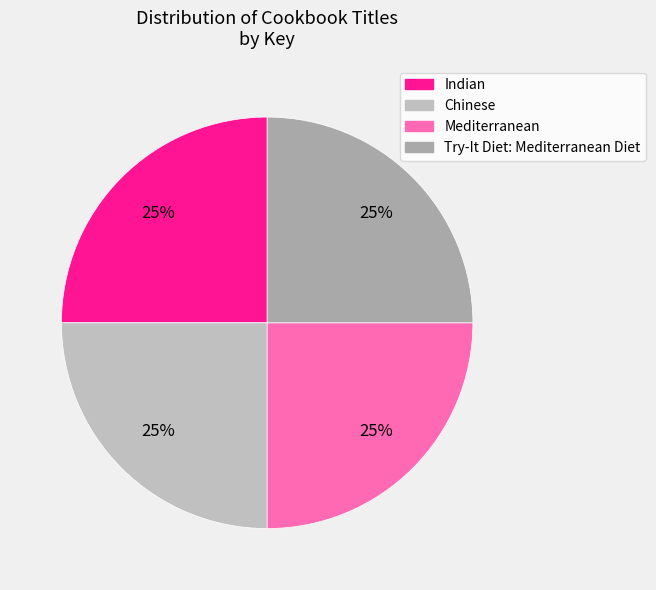

What percentage is the Mediterranean slice, to the nearest percent?

25%